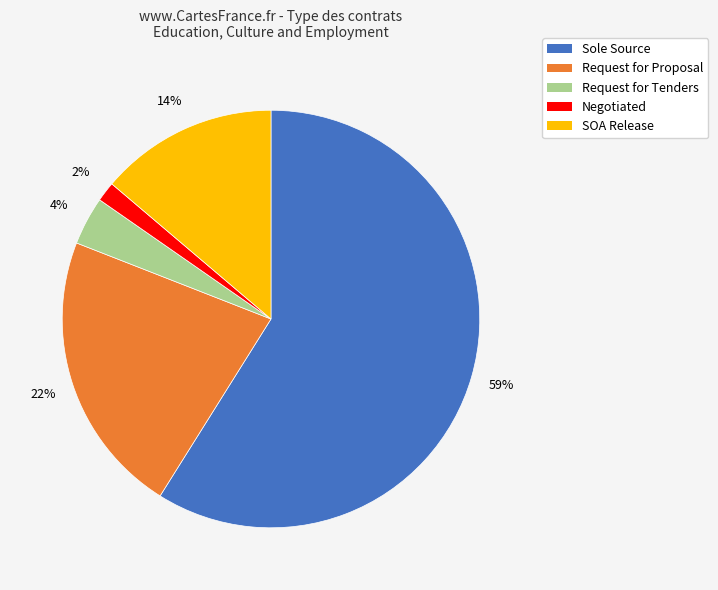

To the nearest percent, what percentage of the pie is Negotiated?

2%